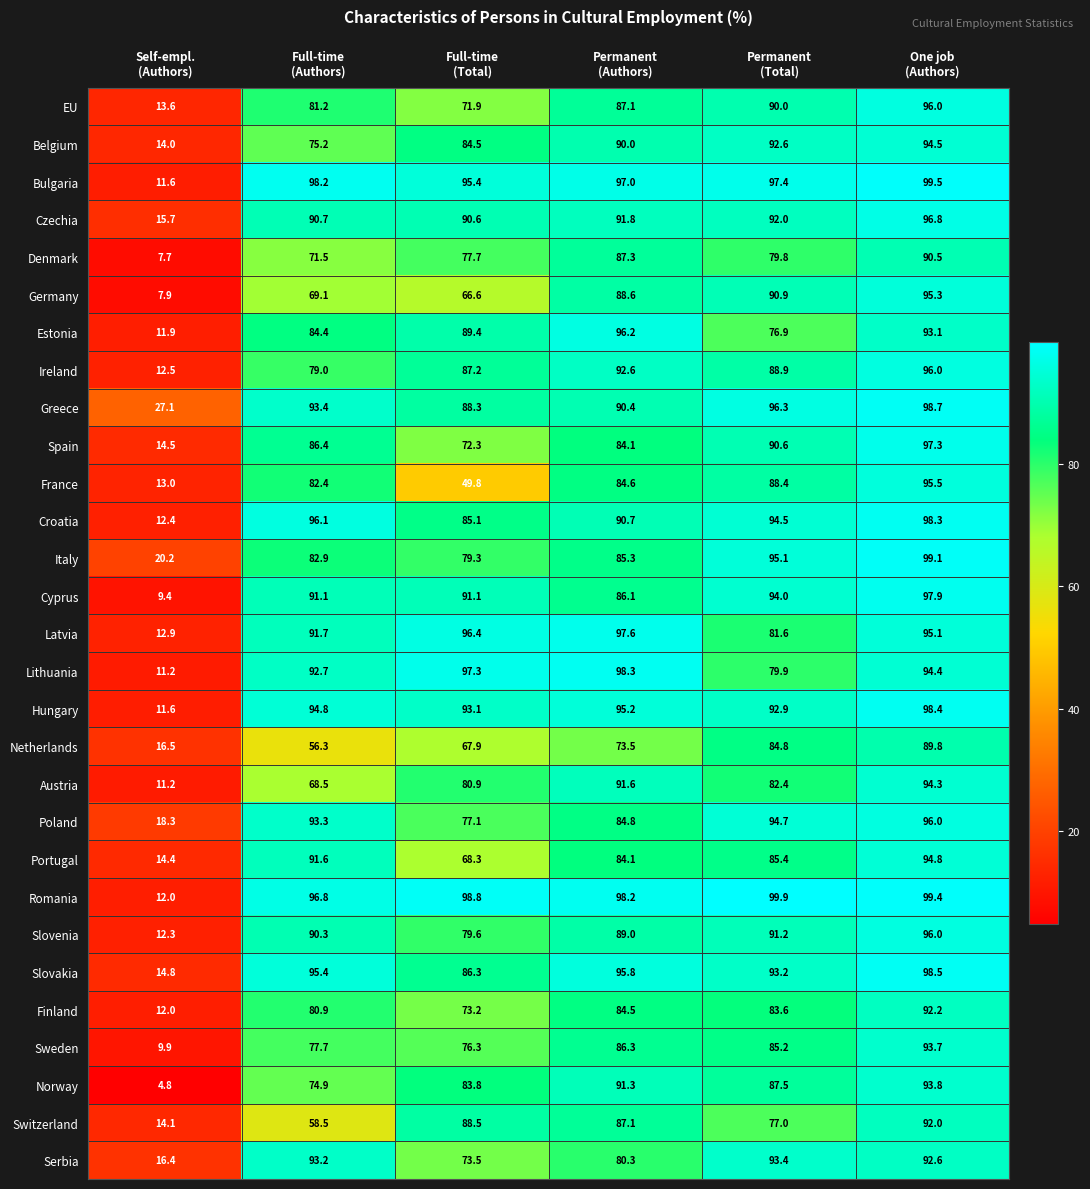

Which series changed the most between Self-empl.
(Authors) and Permanent
(Authors)?

Lithuania